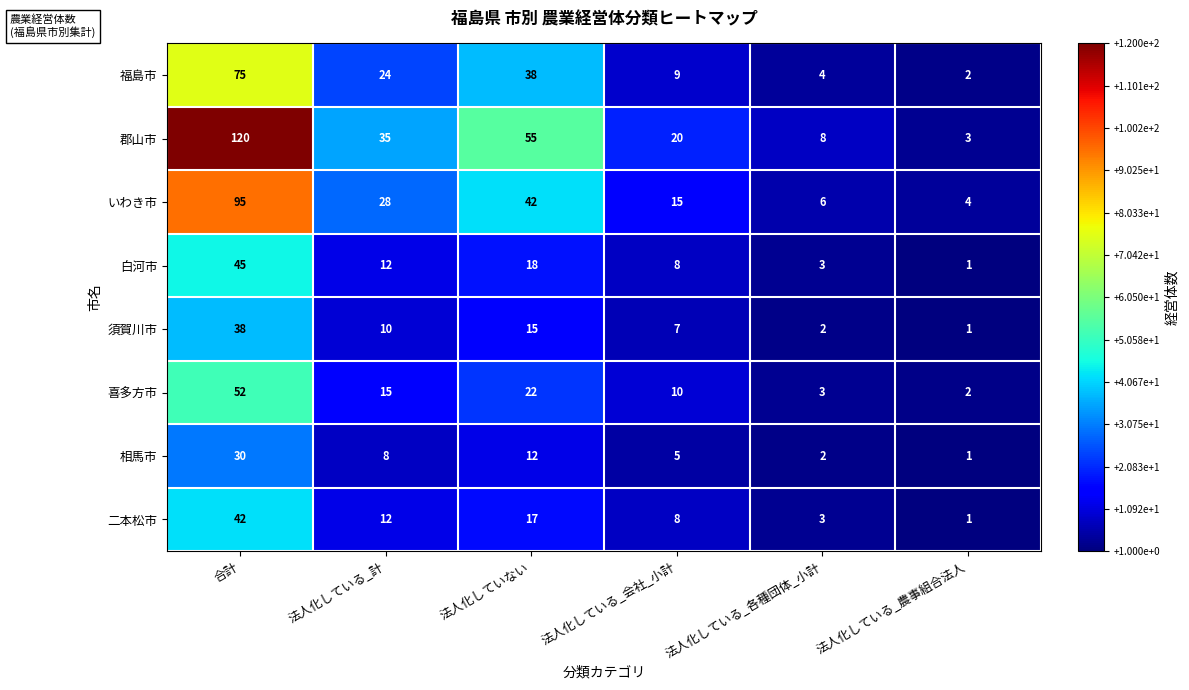

At how many categories does at least one series exceed 71?

1